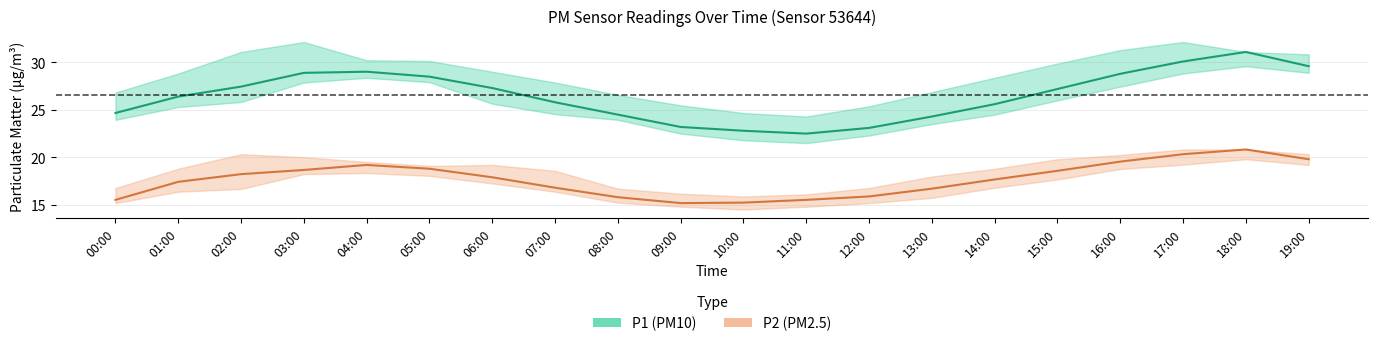

True or false: P1_upper and P1_lower intersect in this chart.

False